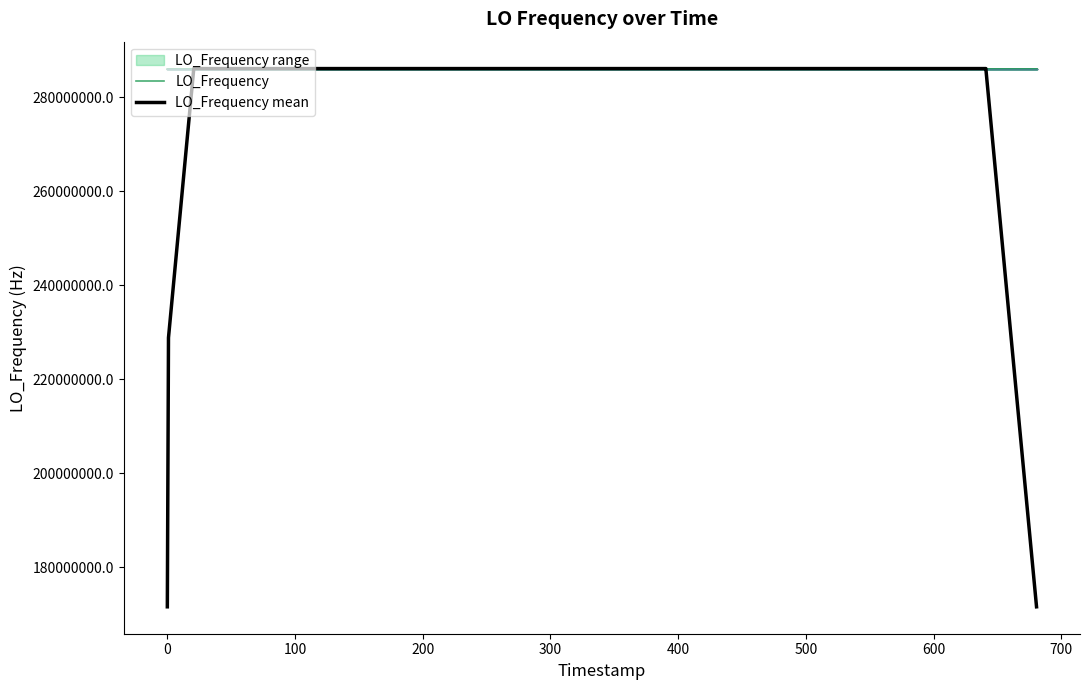

What is the maximum value for LO_Frequency mean?

286047007.5